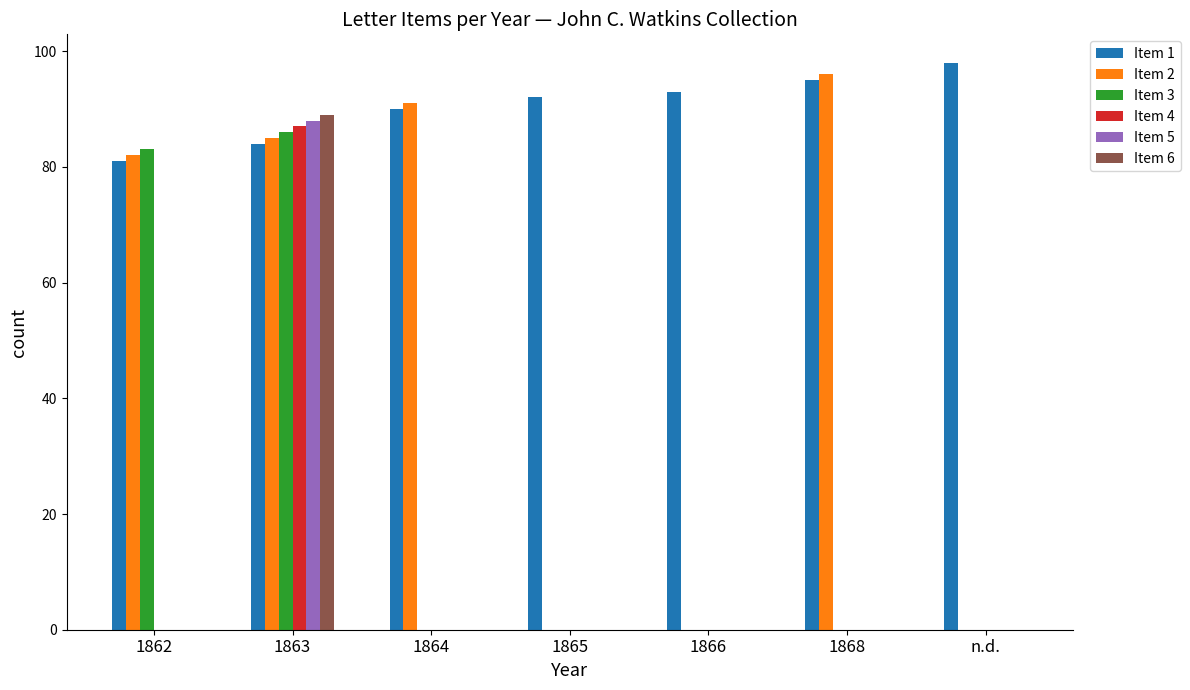

Where is Item 3 nearest to the value 43?

1862